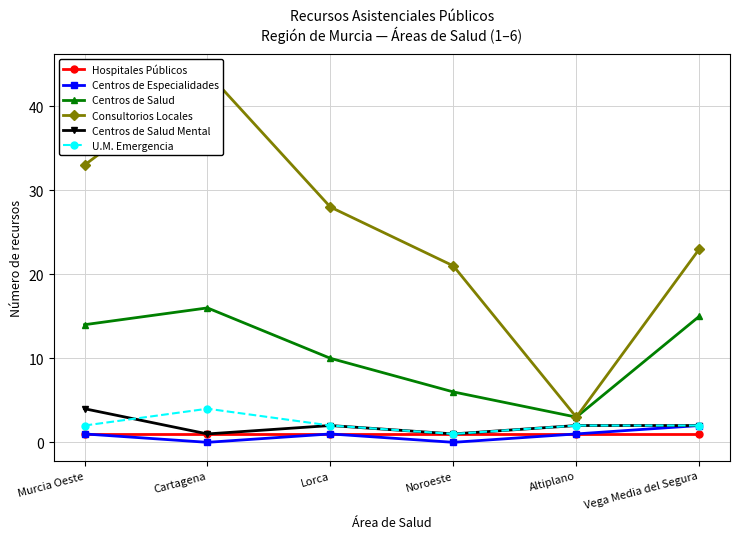

What value does the Centros de Salud Mental series have at Altiplano?

2